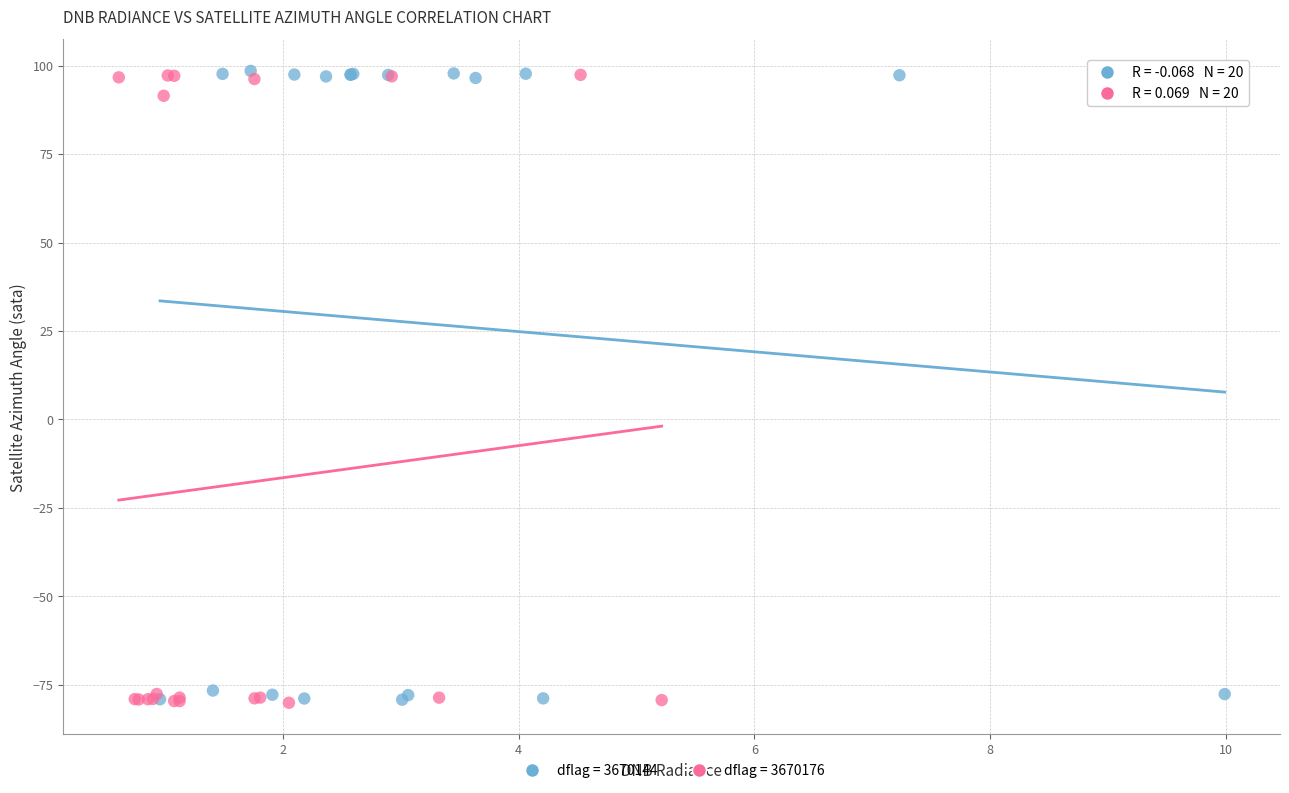

What are all the series names shown in the legend?

dflag = 3670144, dflag = 3670176